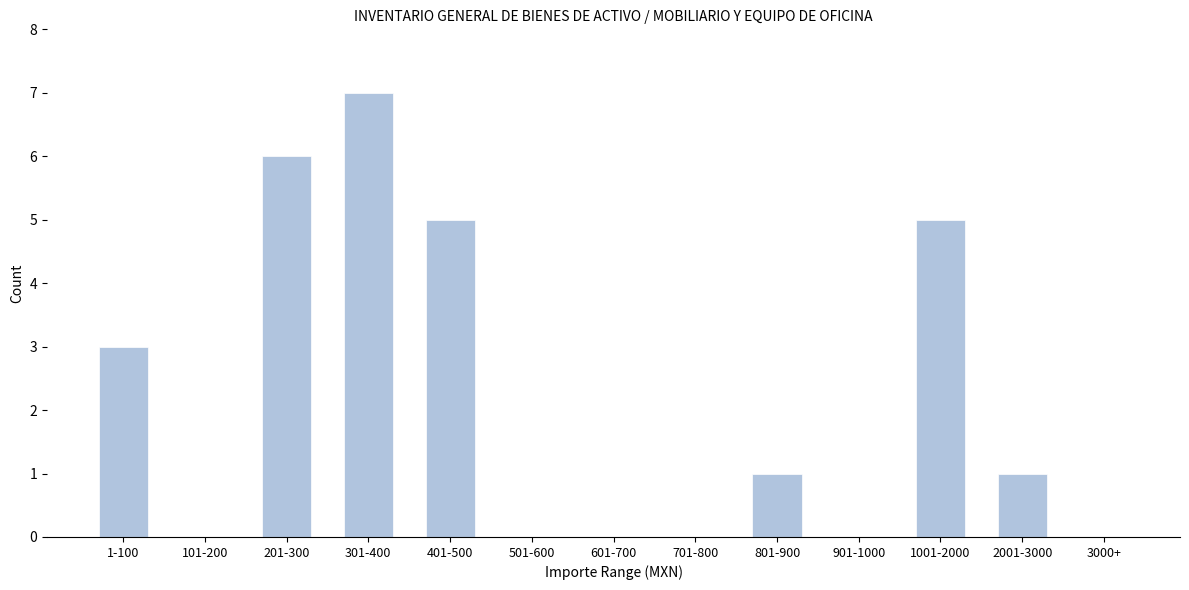

Reading left to right, list all the values displayed in this chart.

1-100=3	101-200=0	201-300=6	301-400=7	401-500=5	501-600=0	601-700=0	701-800=0	801-900=1	901-1000=0	1001-2000=5	2001-3000=1	3000+=0